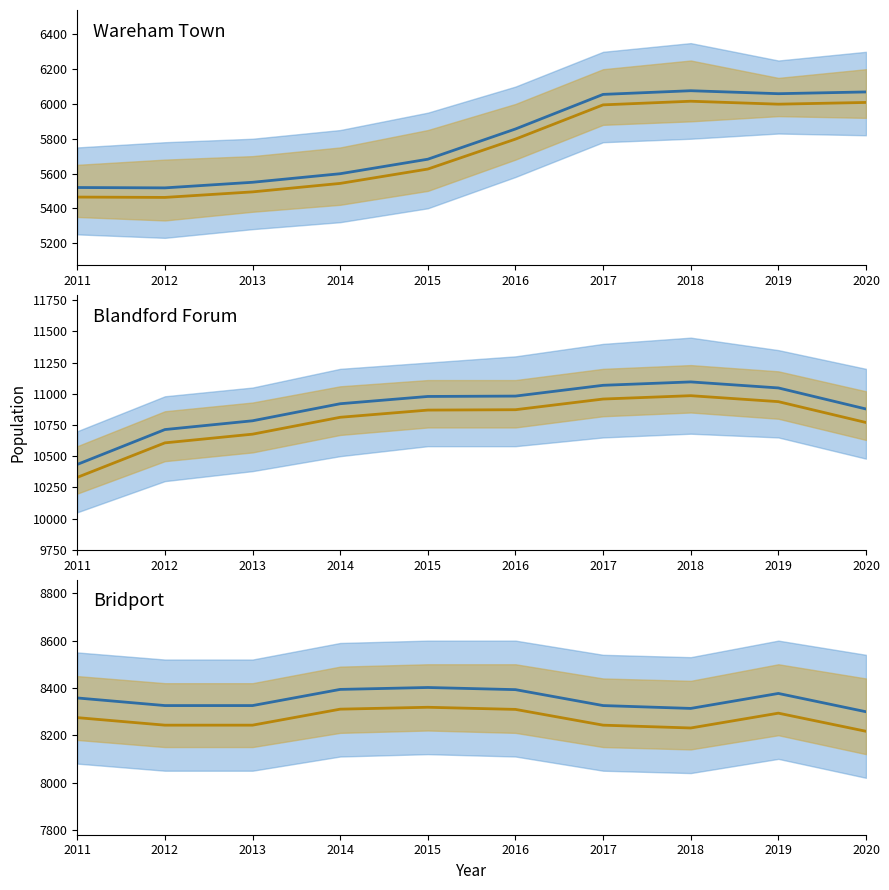

True or false: Blue line and Gold line intersect in this chart.

False